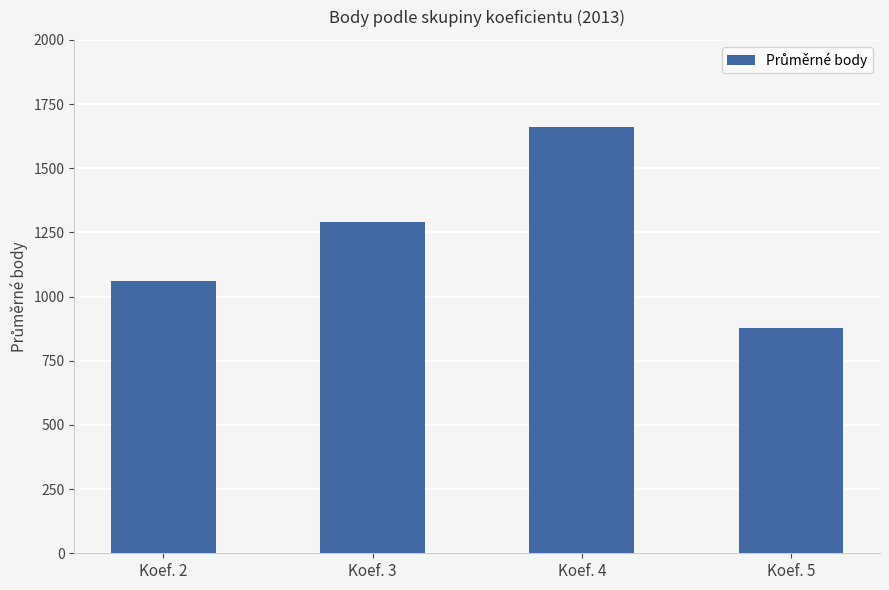

Rank the categories by value from highest to lowest.

Koef. 4, Koef. 3, Koef. 2, Koef. 5